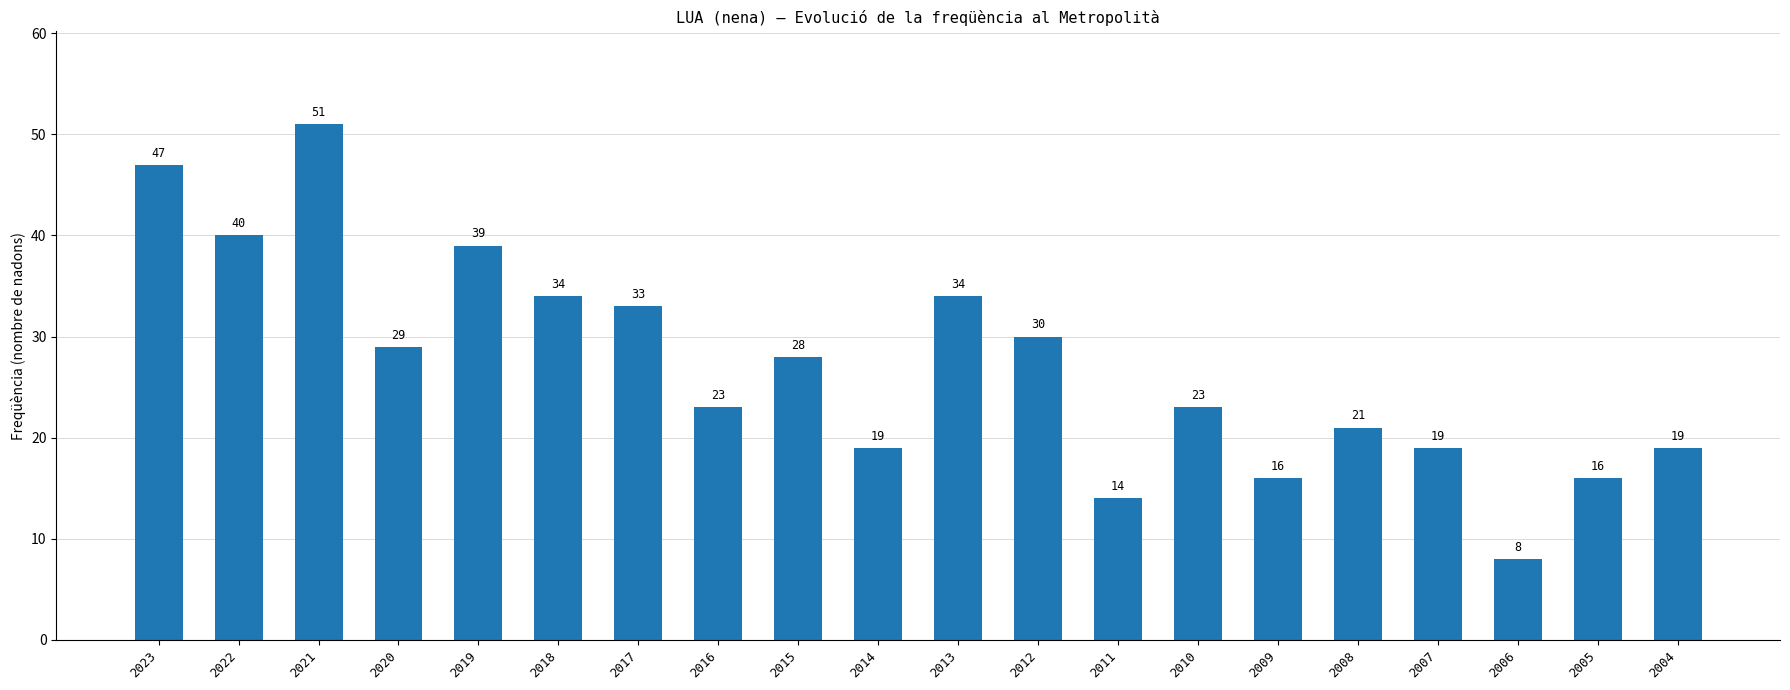

What is the sum of the values at 2006 and 2019?

47